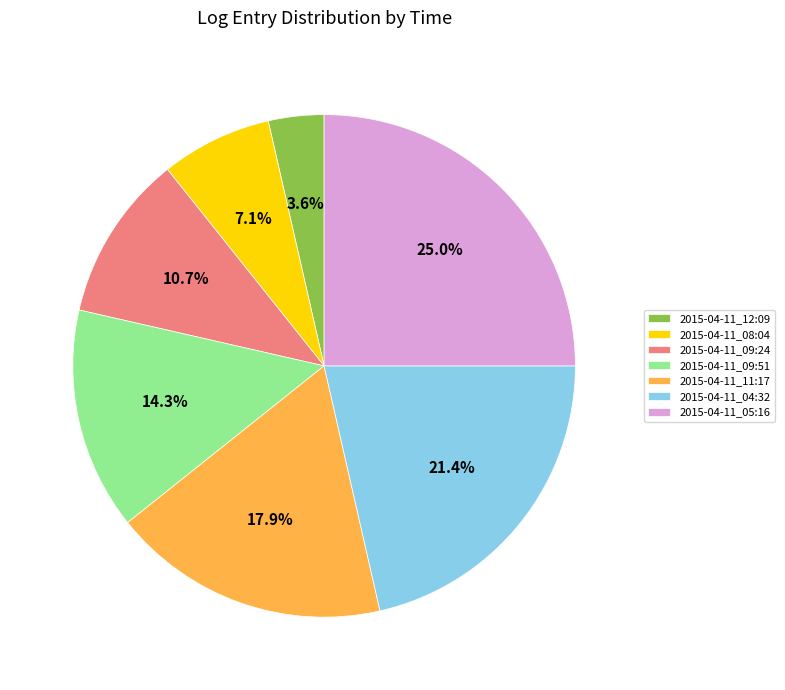

True or false: 2015-04-11_08:04 accounts for 7% of the total.

True